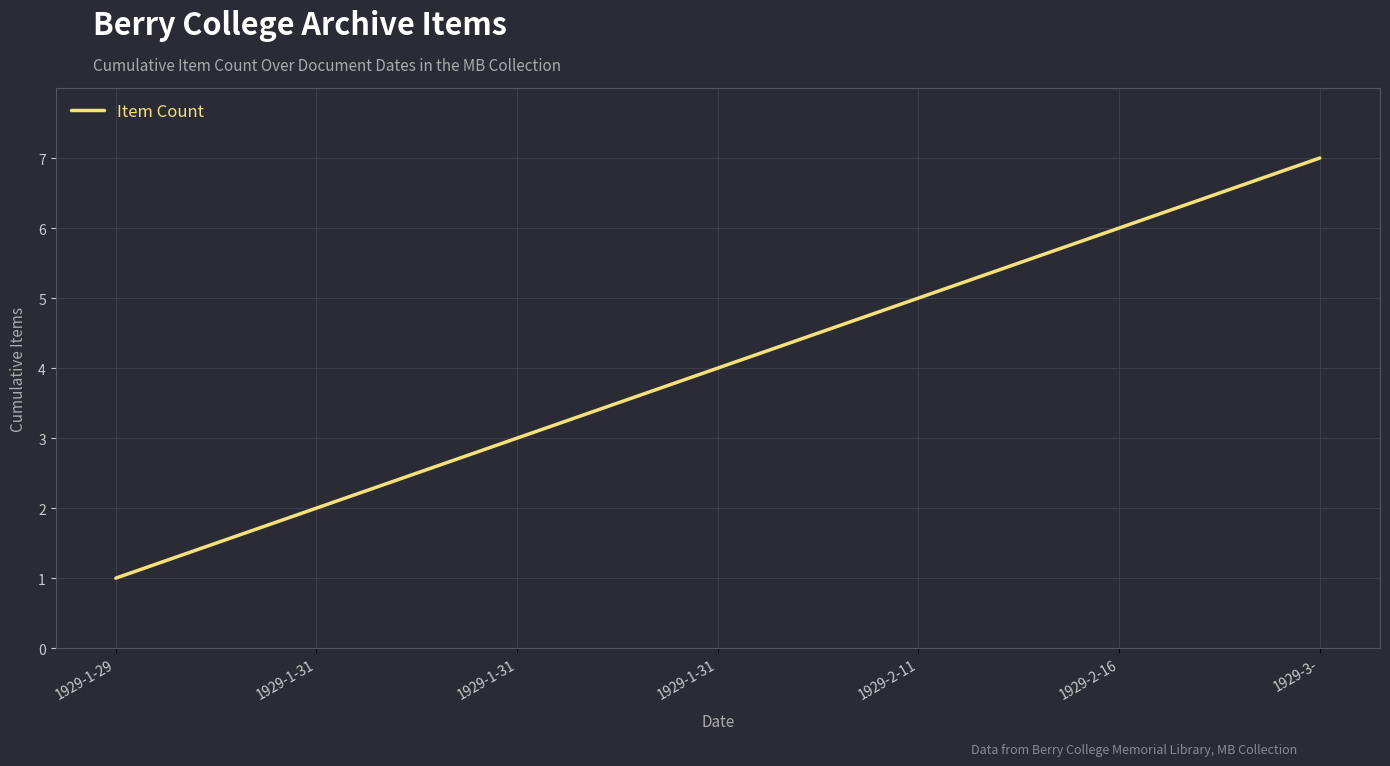

Reading left to right, transcribe all the data shown in this chart.

1	2	3	4	5	6	7